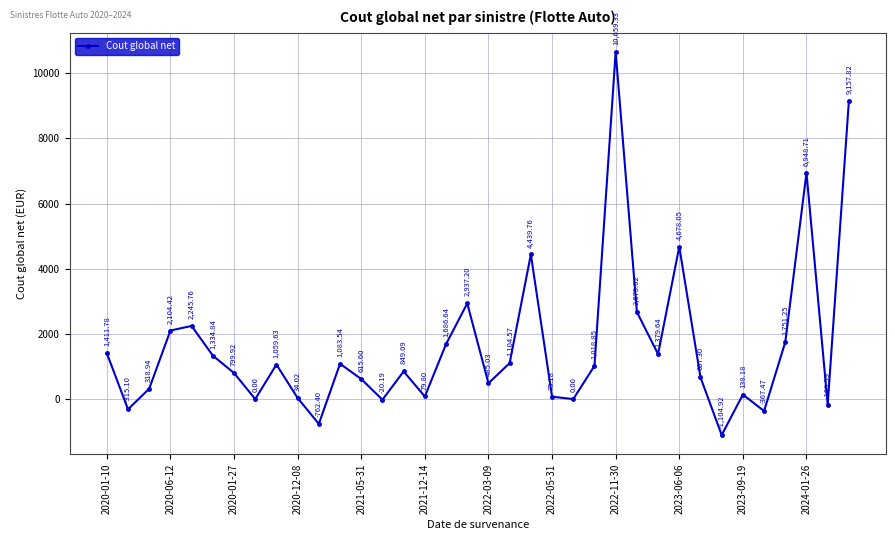

How many lines are shown in the chart?

1